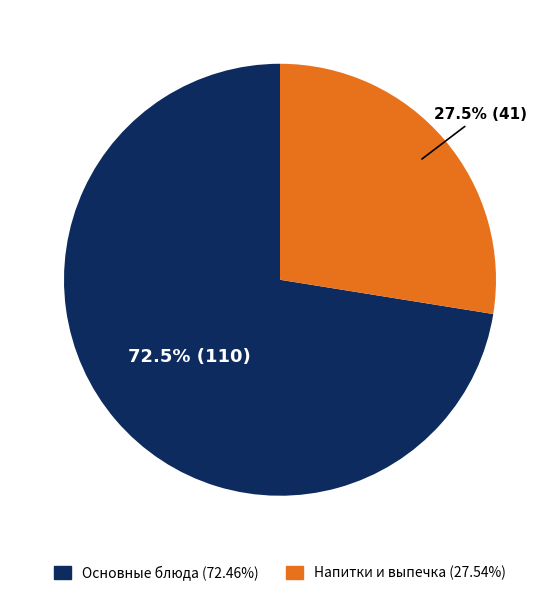

Does any single category account for the majority?

Yes